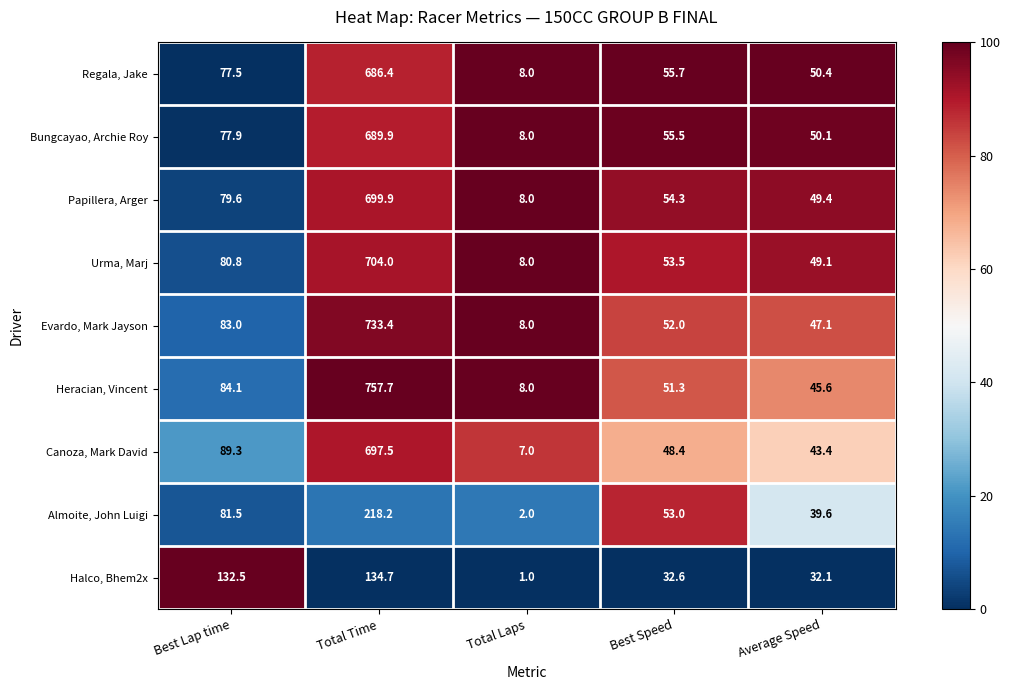

How many data points in Regala, Jake are above 55?

3